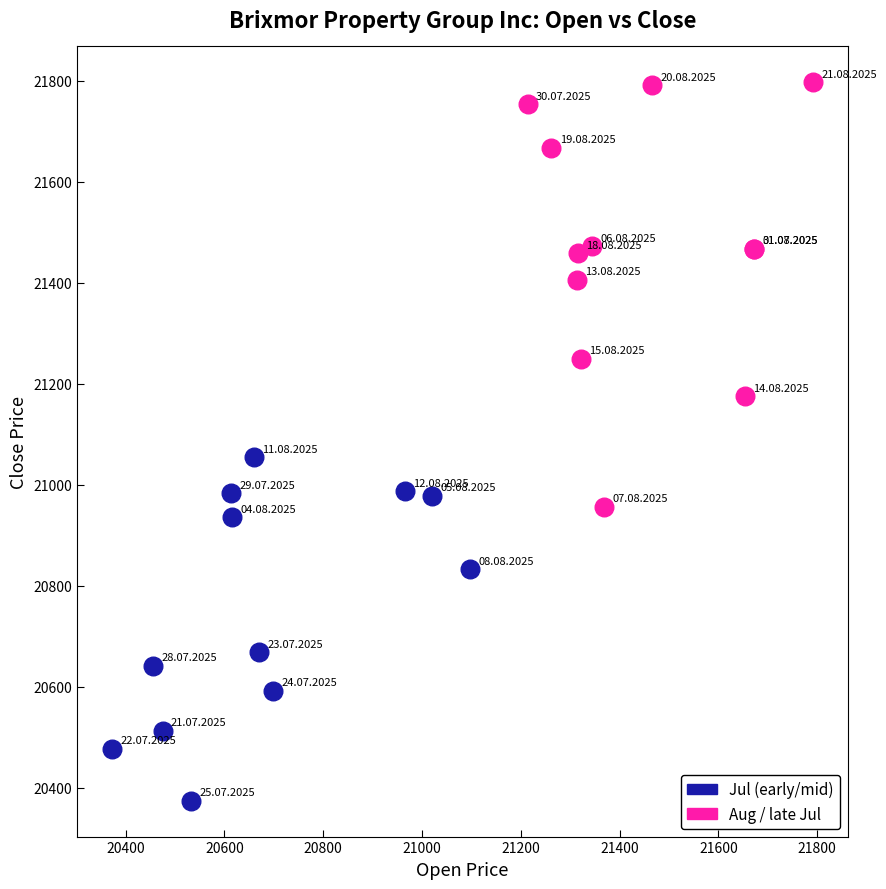

Which series reaches the minimum Y coordinate?

Jul (early/mid)